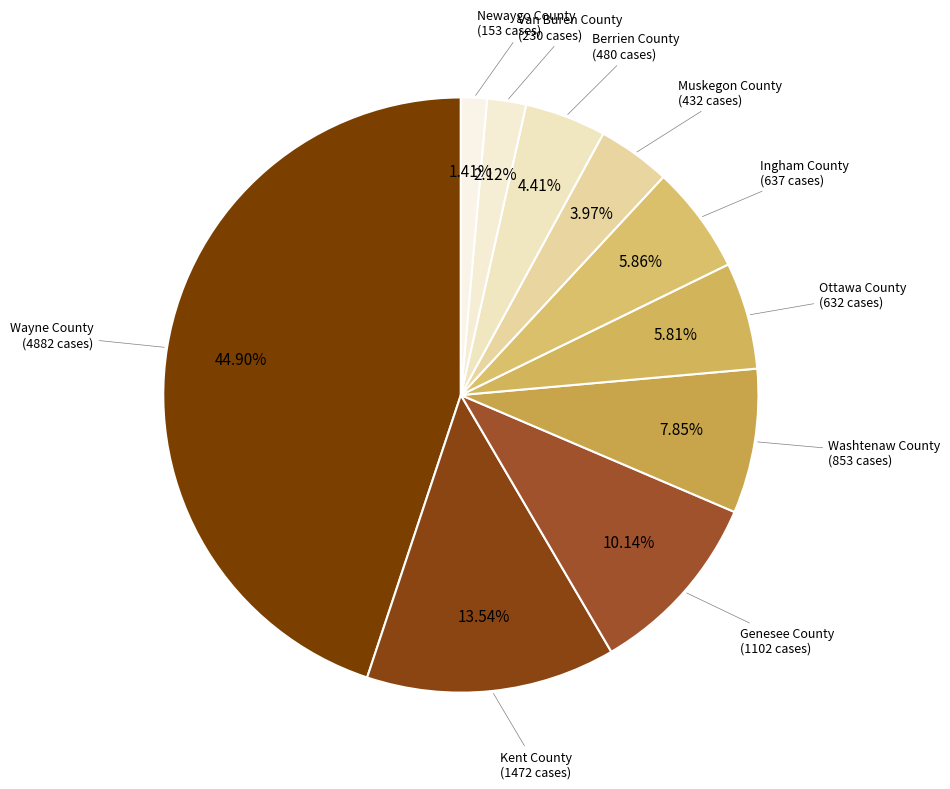

Does any single category account for the majority?

No